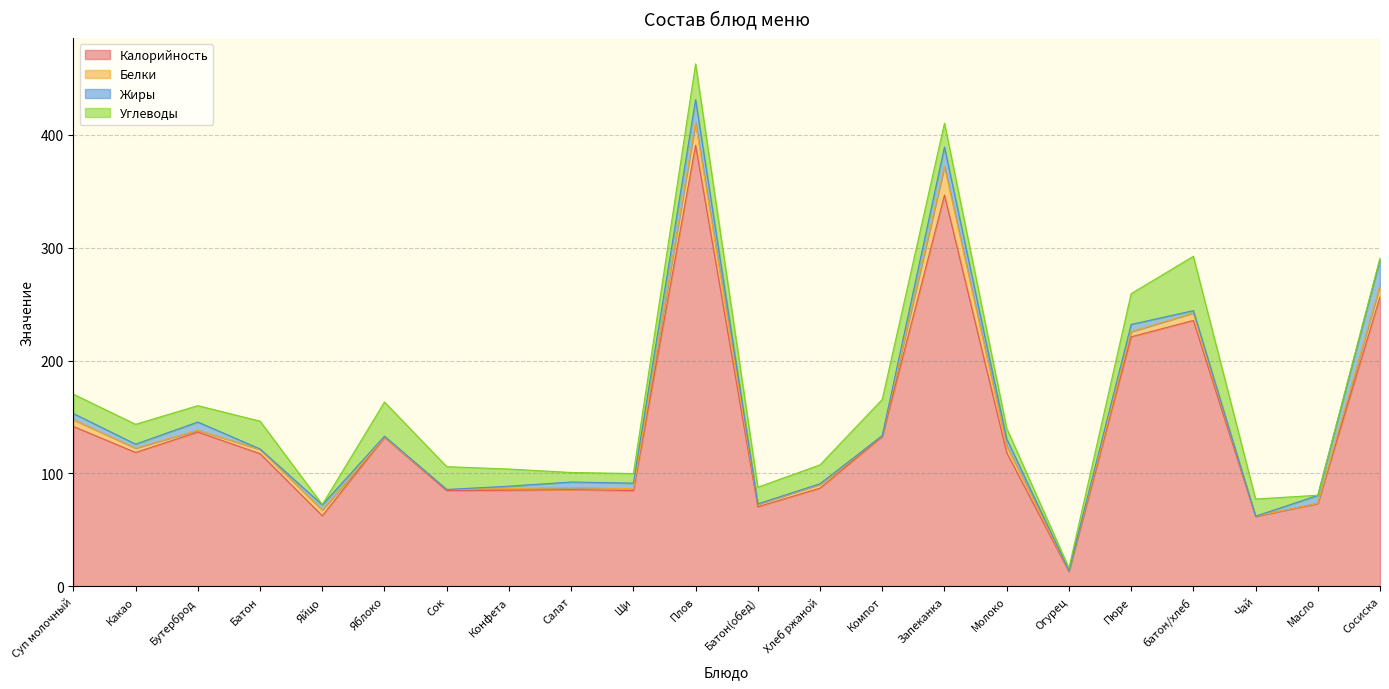

Is it true that Белки equals 0.2 at Масло?

False